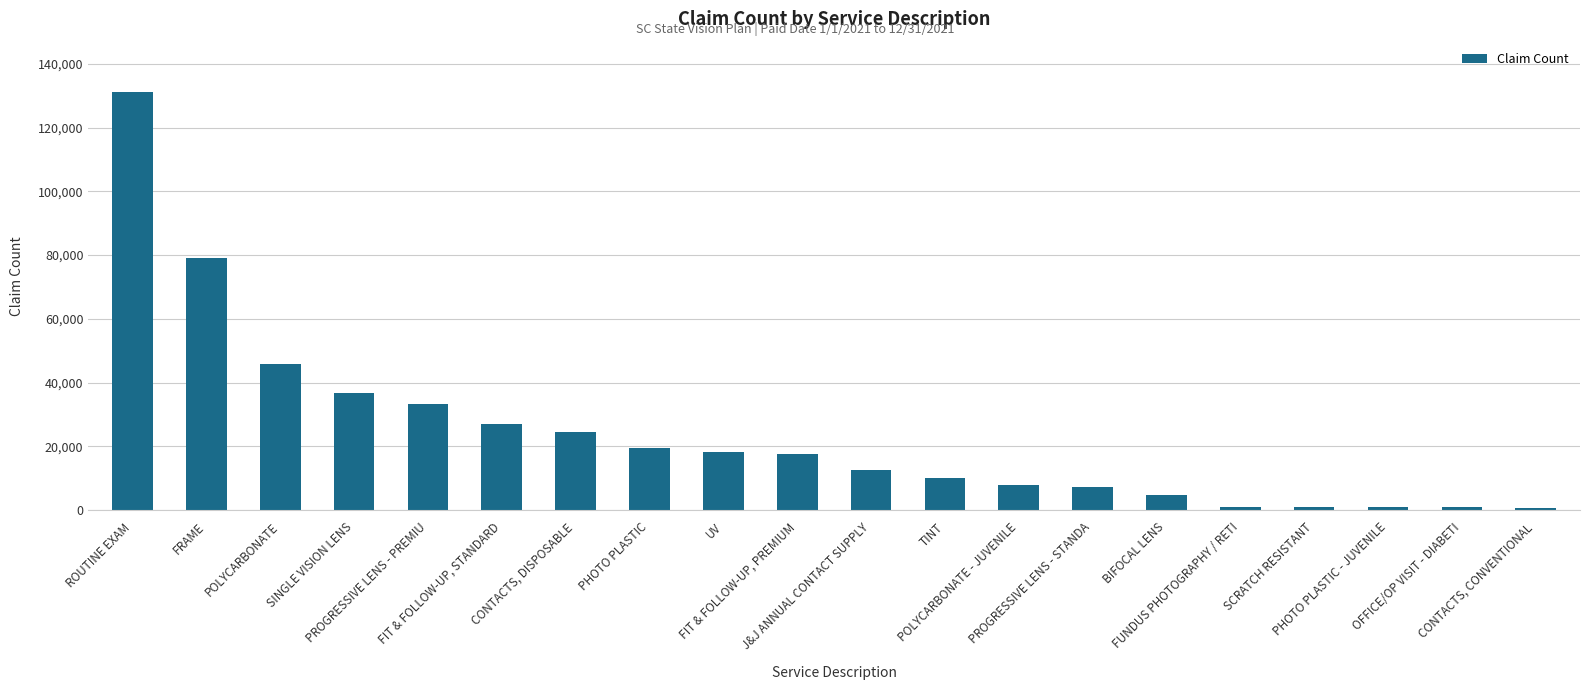

Does the chart contain any negative values?

No